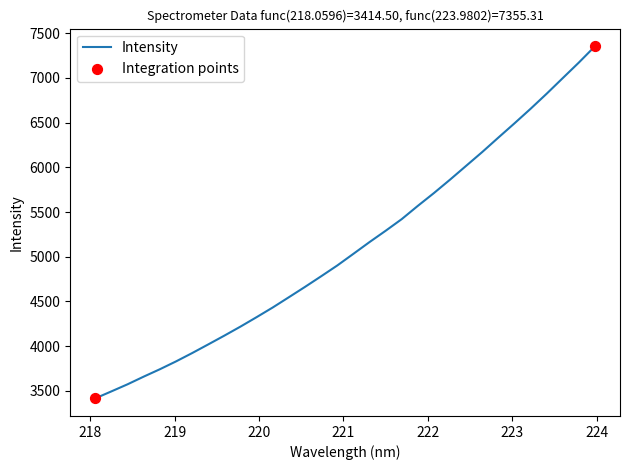

What is the difference between the maximum and minimum values?

3940.8